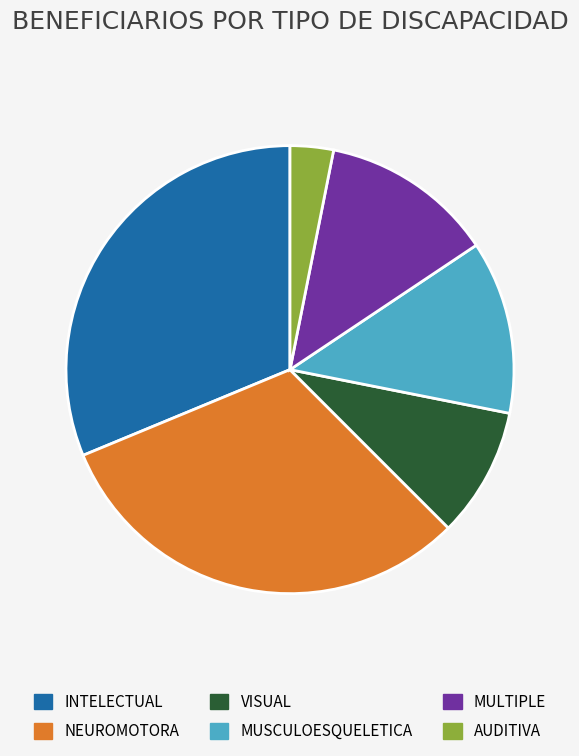

Which category has the smallest portion of the pie?

AUDITIVA